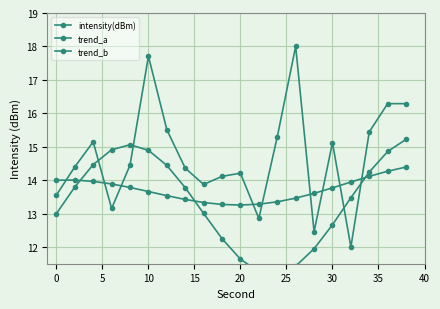

Between 0 and 20, which series saw the biggest shift?

intensity(dBm)